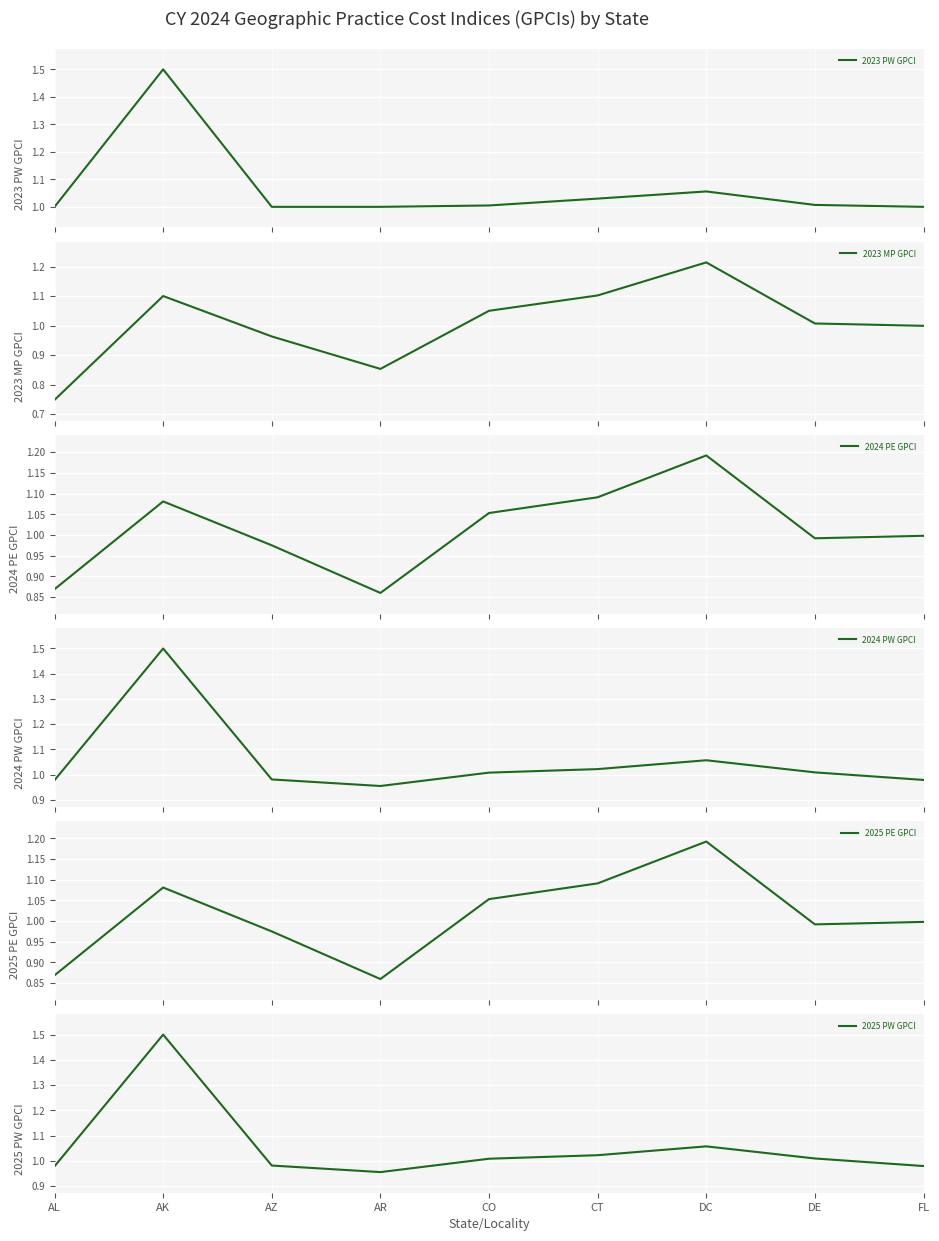

How many lines are shown in the chart?

6